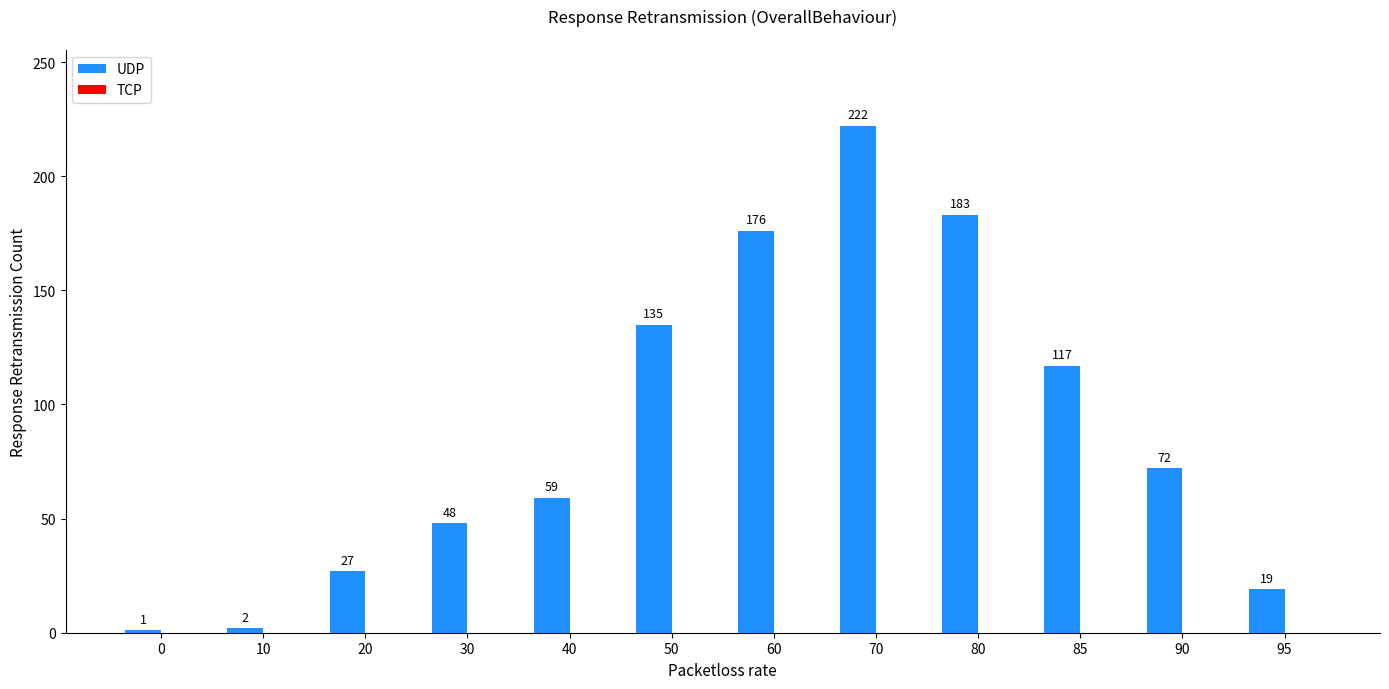

Reading right to left, list all the values displayed in this chart.

95=19	90=72	85=117	80=183	70=222	60=176	50=135	40=59	30=48	20=27	10=2	0=1